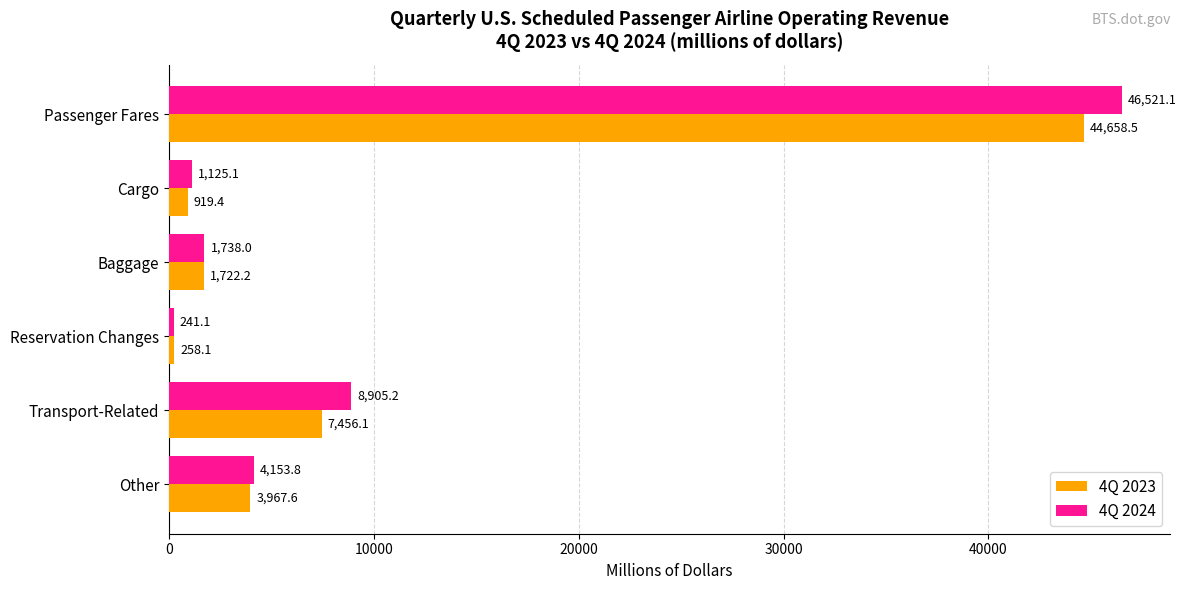

What is the difference between the maximum and second lowest values in the 4Q 2023 series?

43739.1